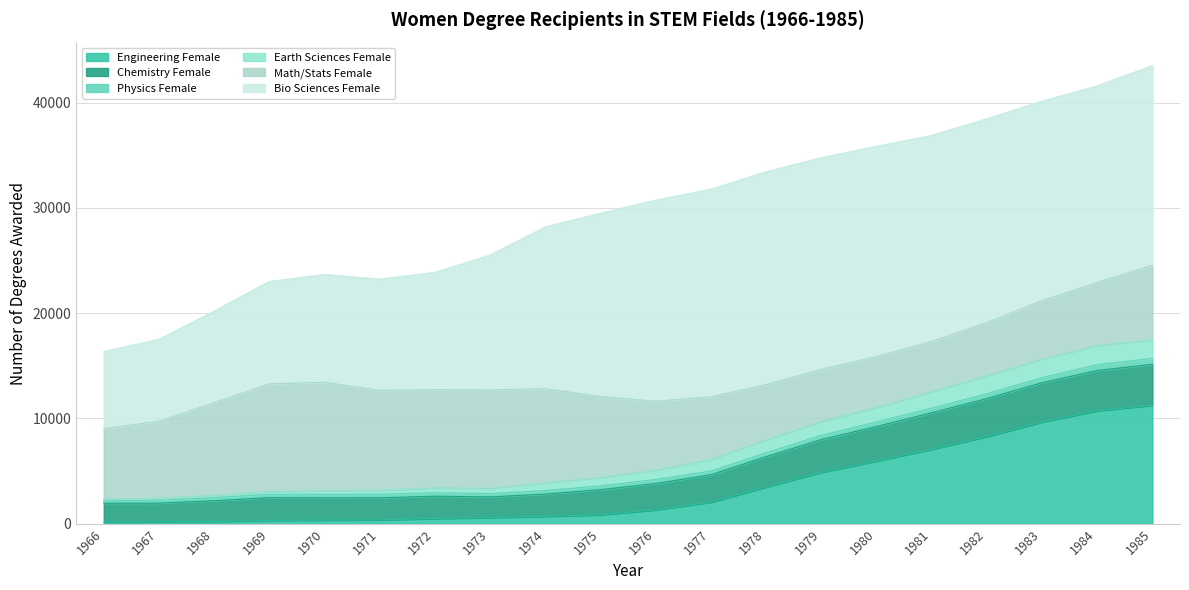

Where is the first local maximum for Earth Sciences Female?

1970